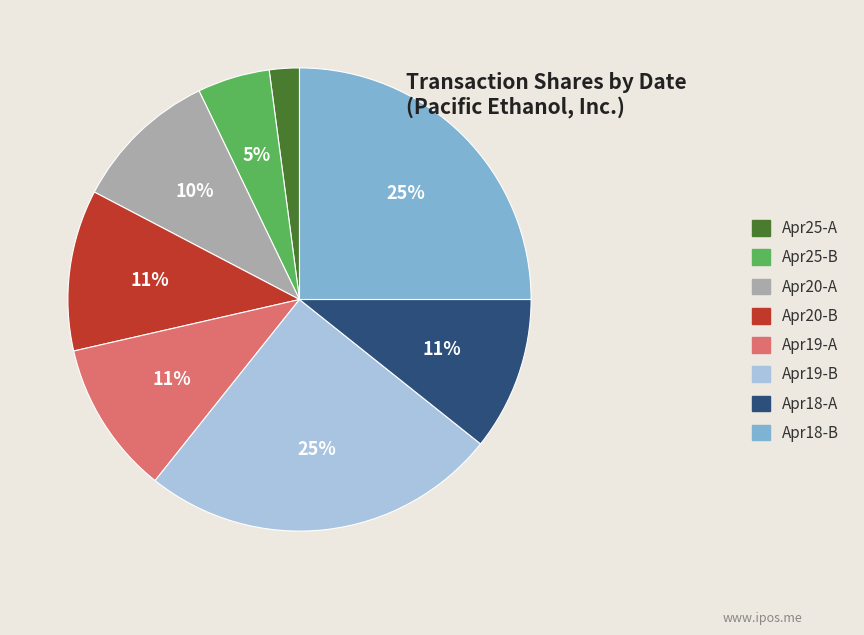

The Apr19-A slice represents 11% of the pie. True or false?

True